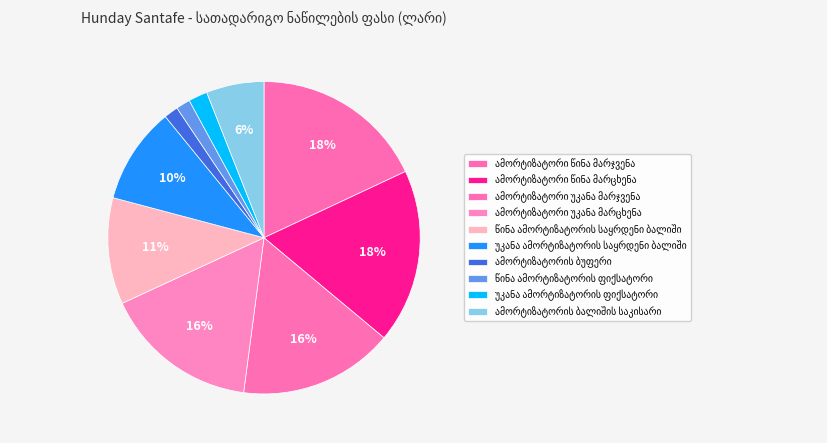

Is it true that ამორტიზატორის ბალიშის საკისარი is 1% of the pie?

False